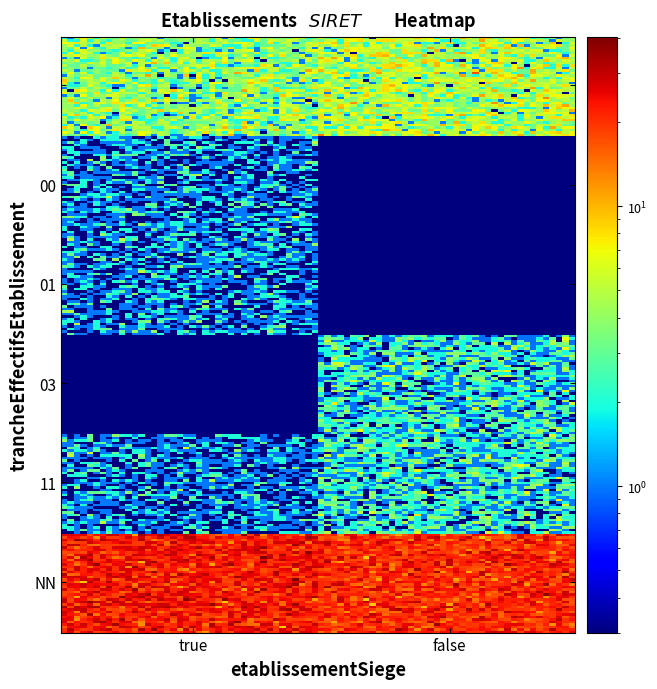

Which series has the largest total across all categories?

NN